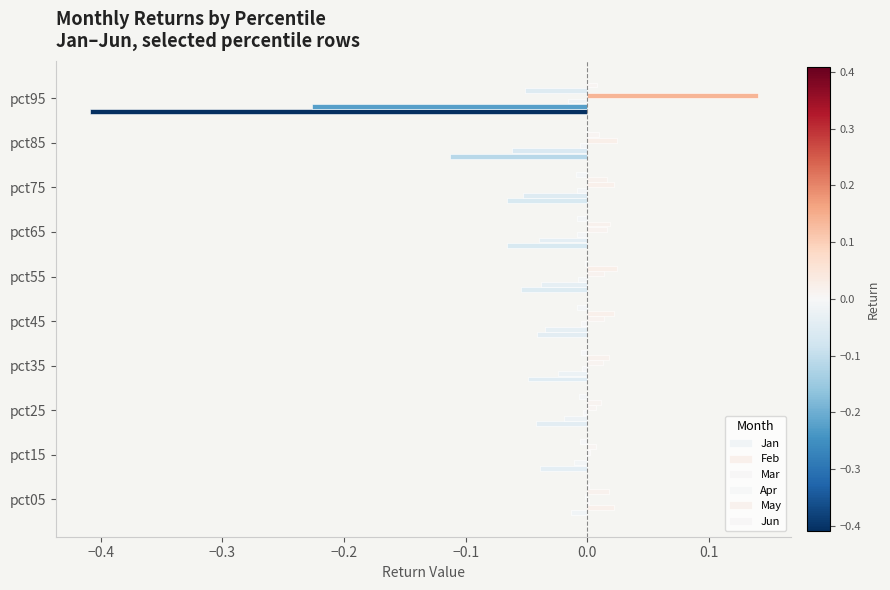

How many values in Feb are above zero?

1